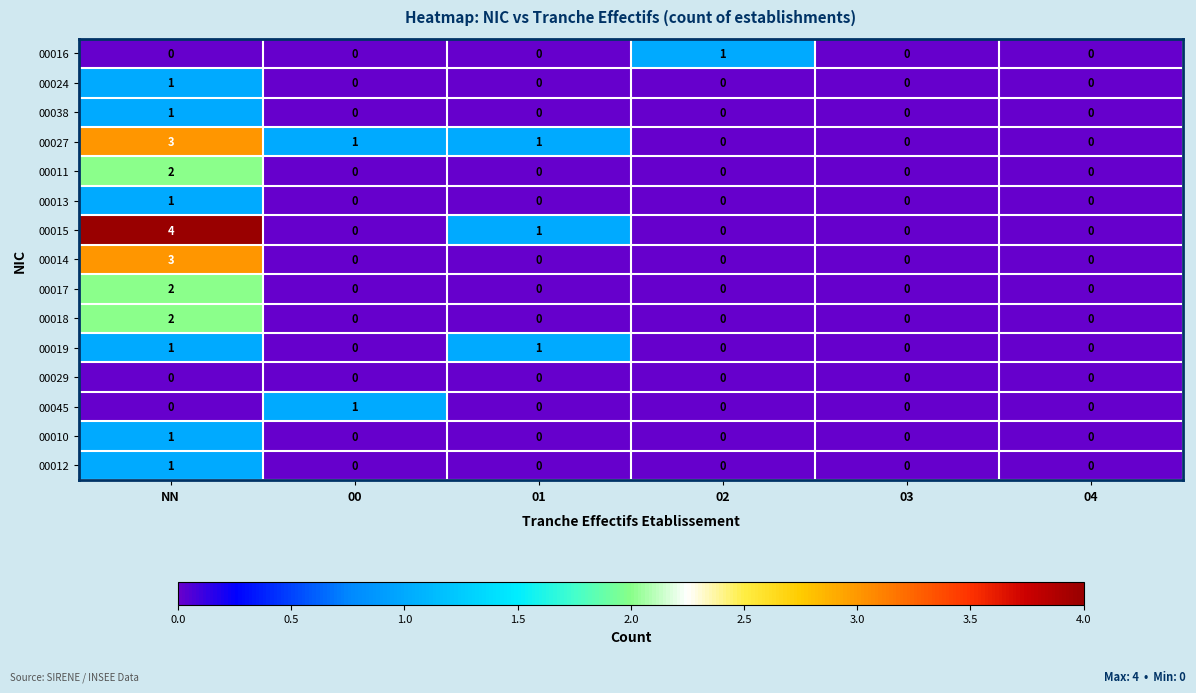

What is the spread (max minus min) of values at NN?

4